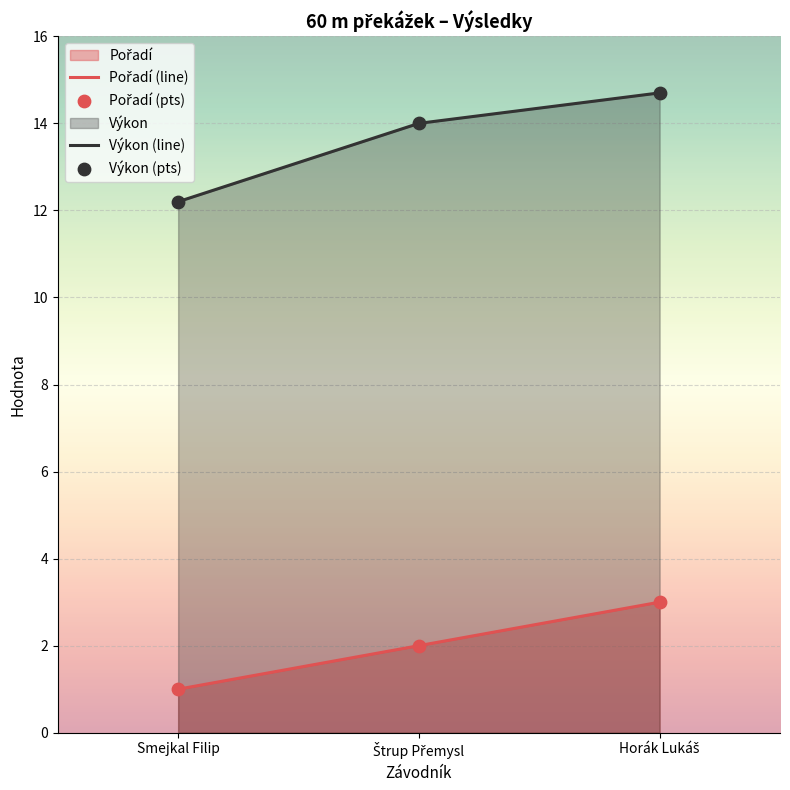

Which series contains the highest Y value?

Výkon